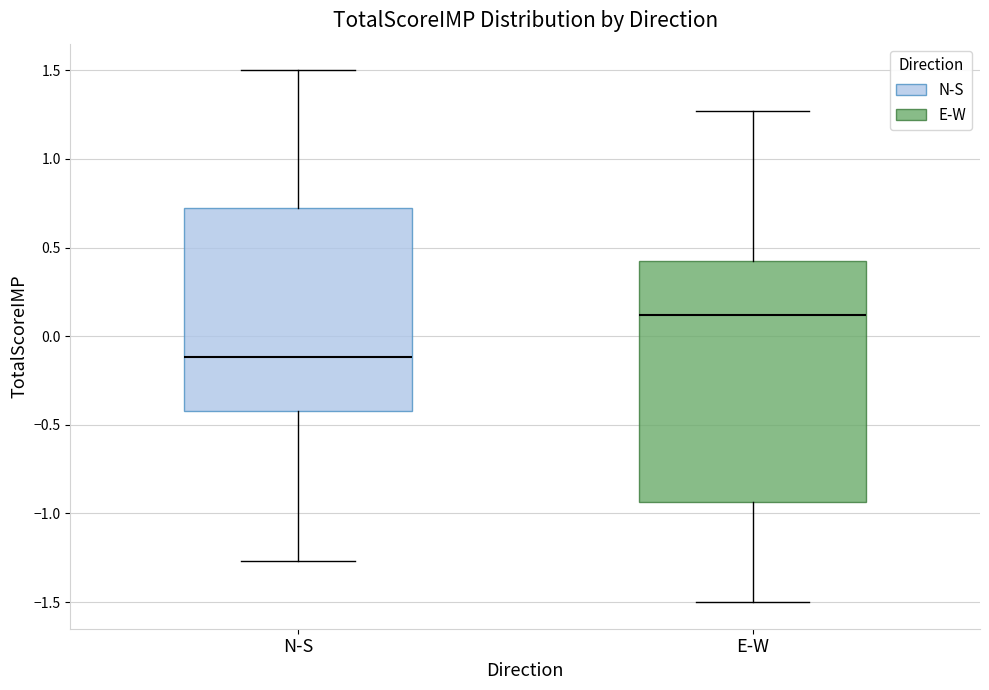

Which box has the highest median line?

E-W